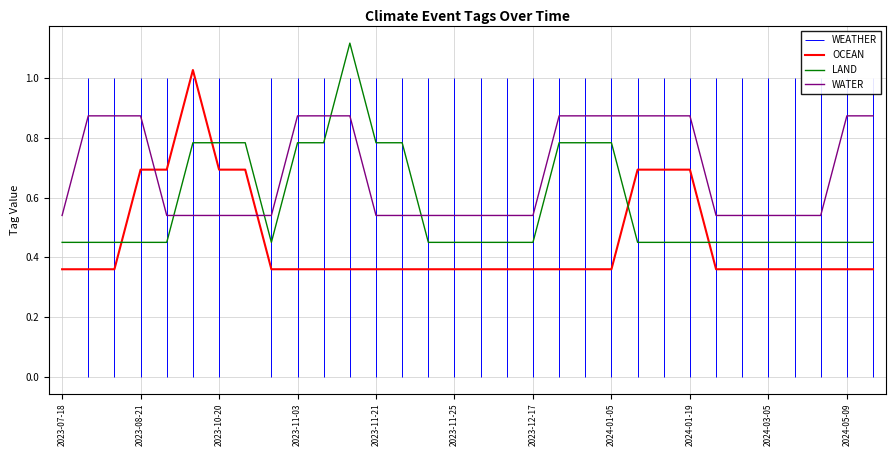

How many times do OCEAN and WATER cross each other?

2